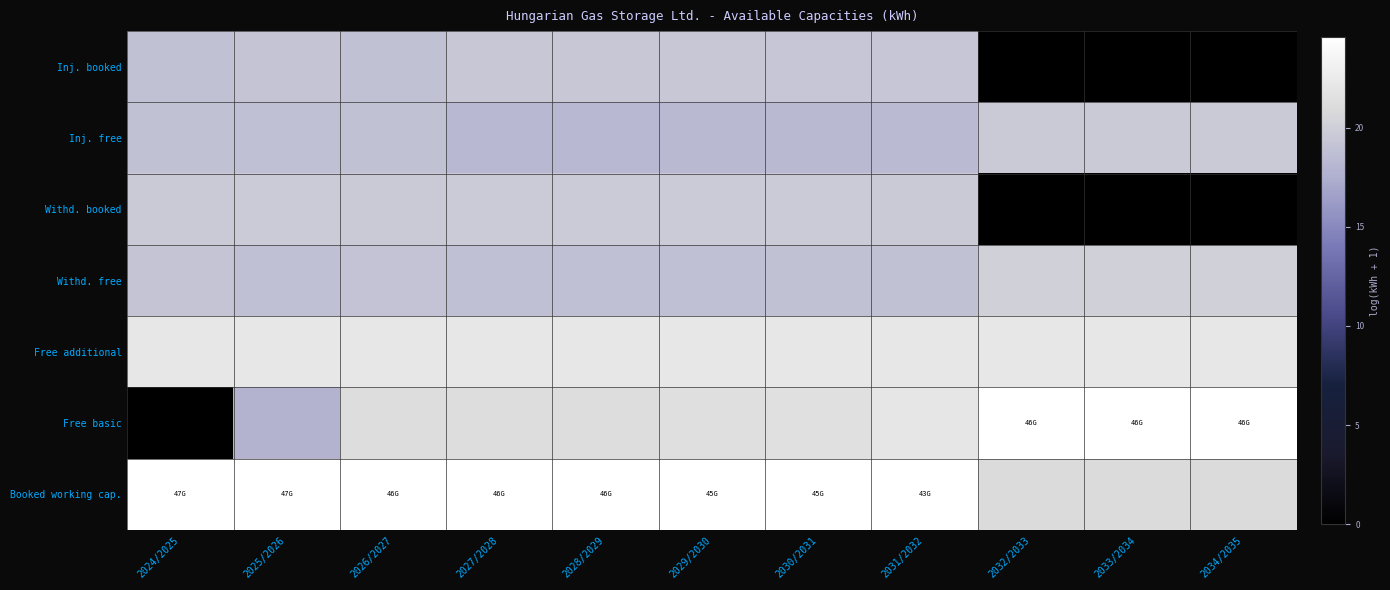

At which category is the sum across all series the highest?

2031/2032